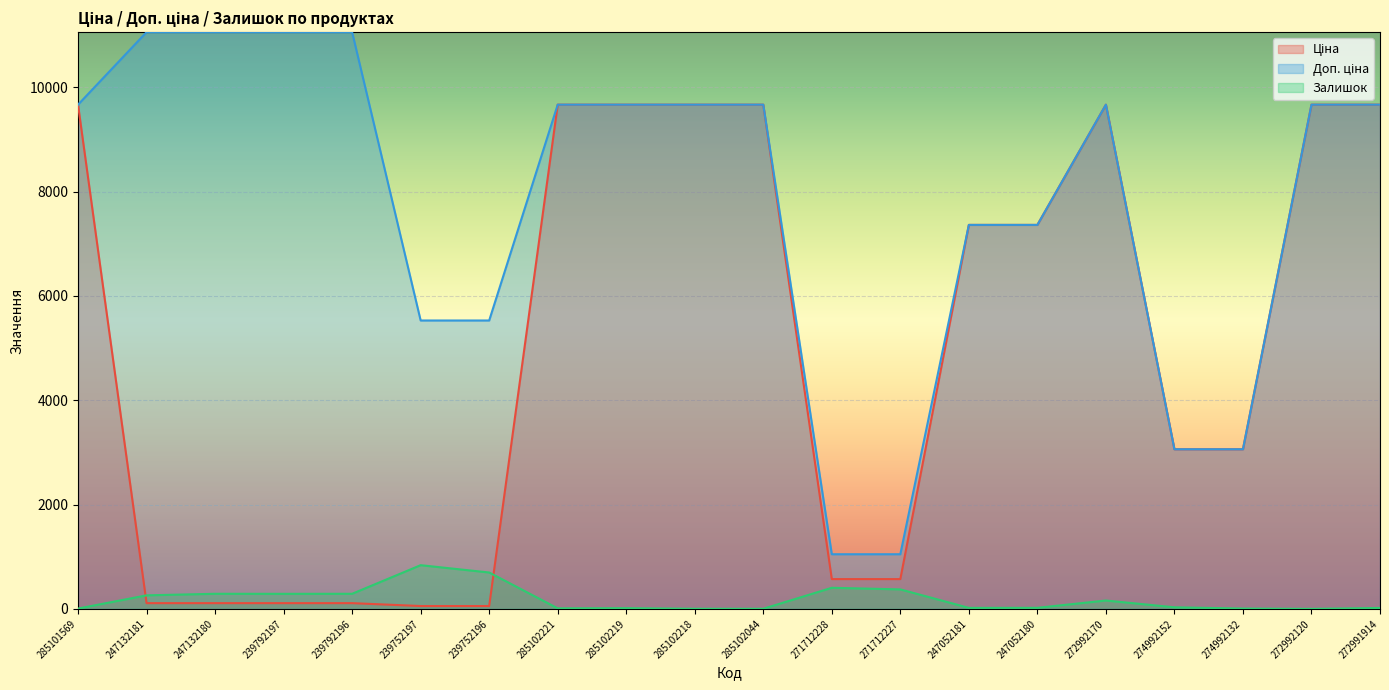

Reading left to right, extract all data points from this chart.

Ціна: 9664.7	110.5	110.5	110.5	110.5	55.3	55.3	9664.7	9664.7	9664.7	9664.7	571.6	571.6	7360.2	7360.2	9664.7	3059.7	3059.7	9664.7	9664.7
Доп. ціна: 9664.7	11055.0	11055.0	11055.0	11055.0	5528.0	5528.0	9664.7	9664.7	9664.7	9664.7	1048.0	1048.0	7360.2	7360.2	9664.7	3060.0	3060.0	9664.7	9664.7
Залишок: 7.0	260.0	290.0	289.0	290.0	838.0	698.0	11.0	14.0	3.0	3.0	405.0	374.0	20.0	21.0	161.0	31.0	7.0	1.0	18.0